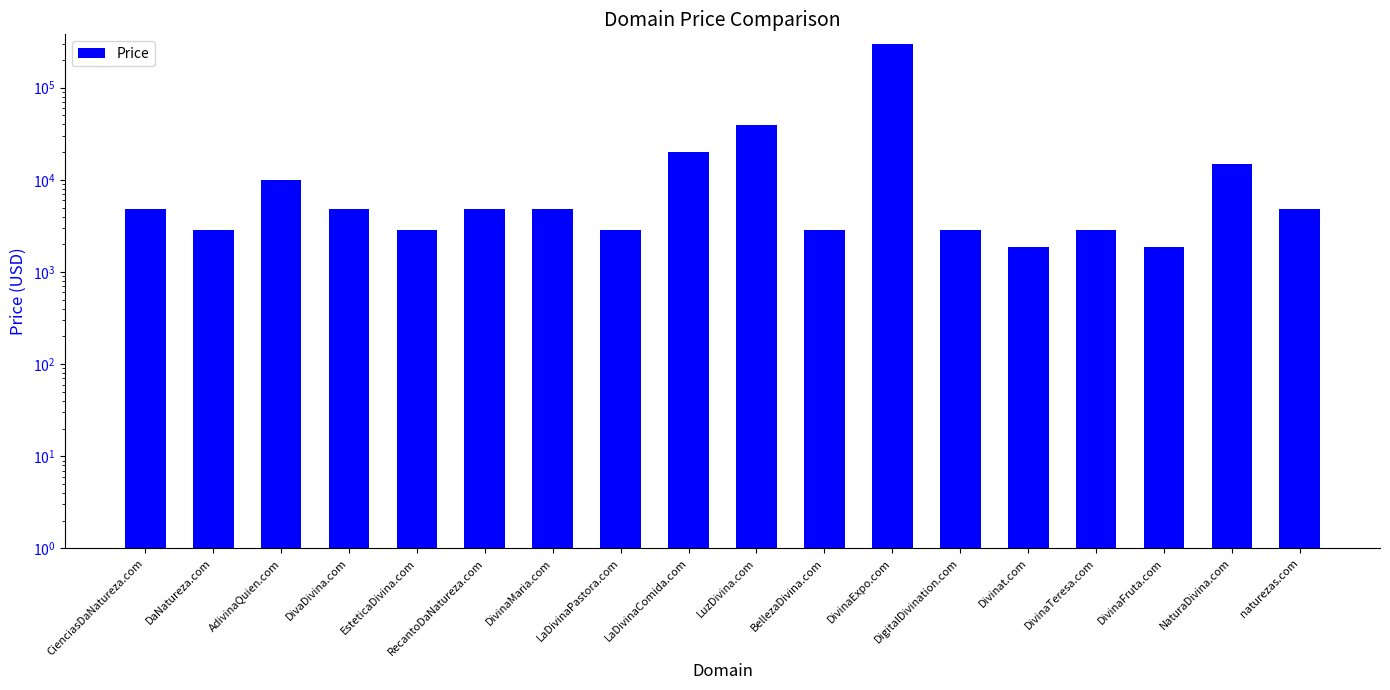

Where does the data first go above 4888?

AdivinaQuien.com